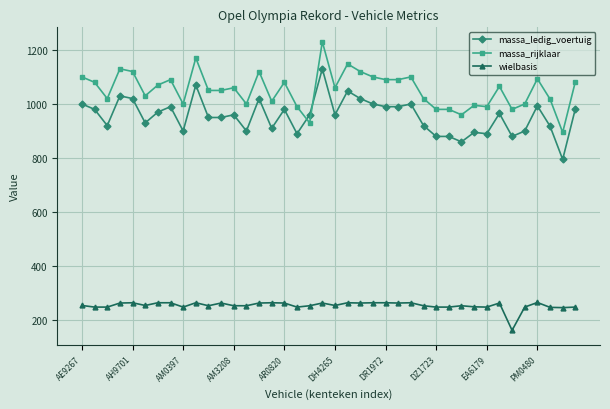

Which series has the largest total across all categories?

massa_rijklaar